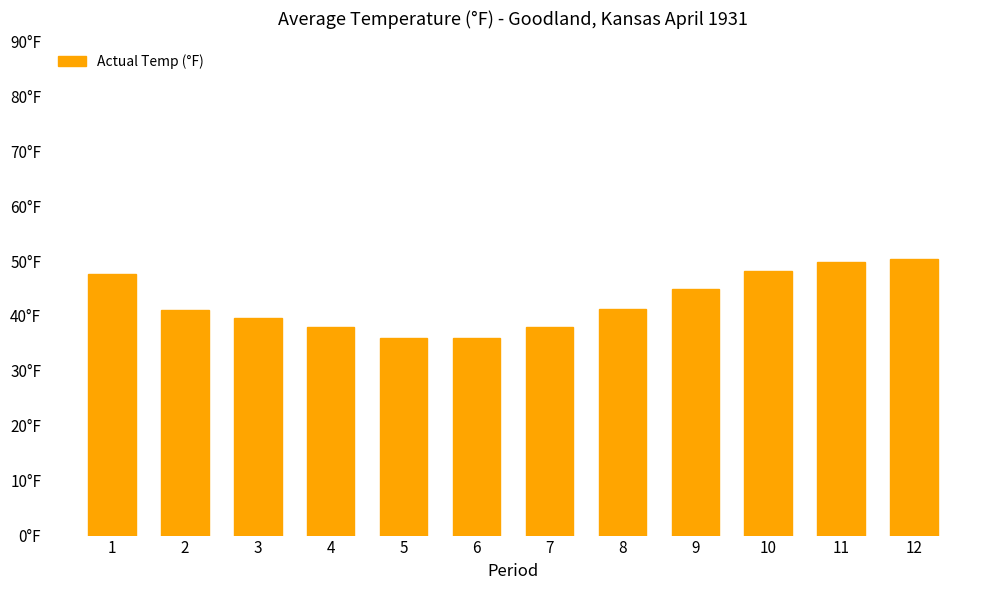

How many bars are there in total?

12